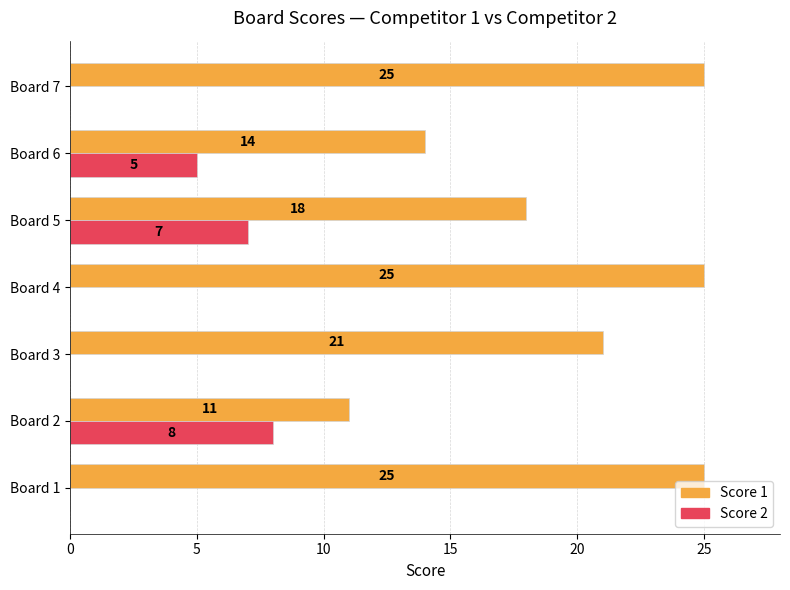

What value does the Score 1 series have at Board 2, to the nearest 5?

10